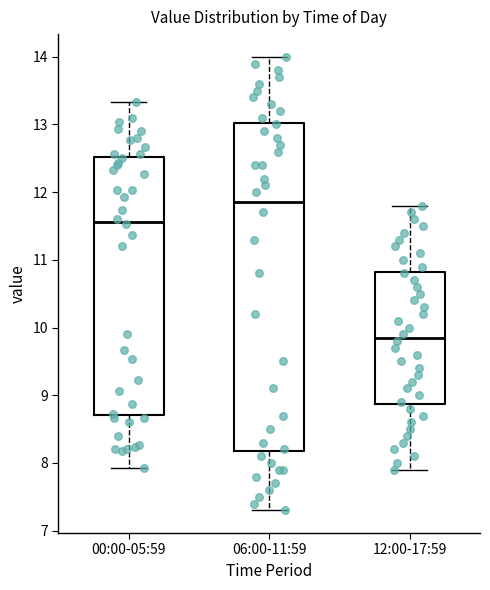

Reading left to right, read every box against the y-axis: the position of its median line, the range the box covers, and the ends of its whiskers. The values are not printed on the chart, so give them approximately, as read against the axis.

00:00-05:59: median 11.6, box 8.7 to 12.5, whiskers 7.9 to 13.3
06:00-11:59: median 11.9, box 8.2 to 13.0, whiskers 7.3 to 14.0
12:00-17:59: median 9.9, box 8.9 to 10.8, whiskers 7.9 to 11.8